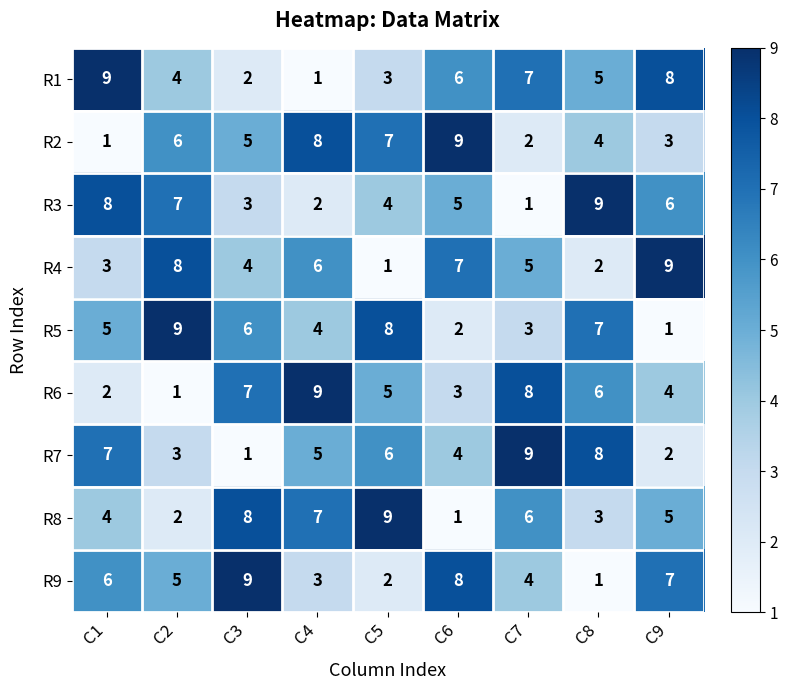

The R6 series shows 2 at C6. True or false?

False